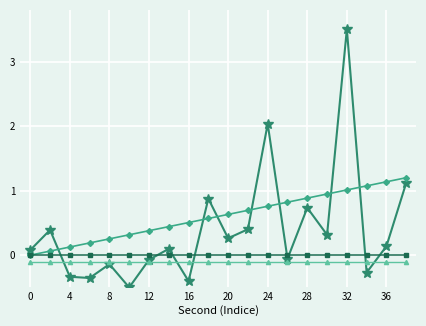

What is the smallest value displayed?

-0.5